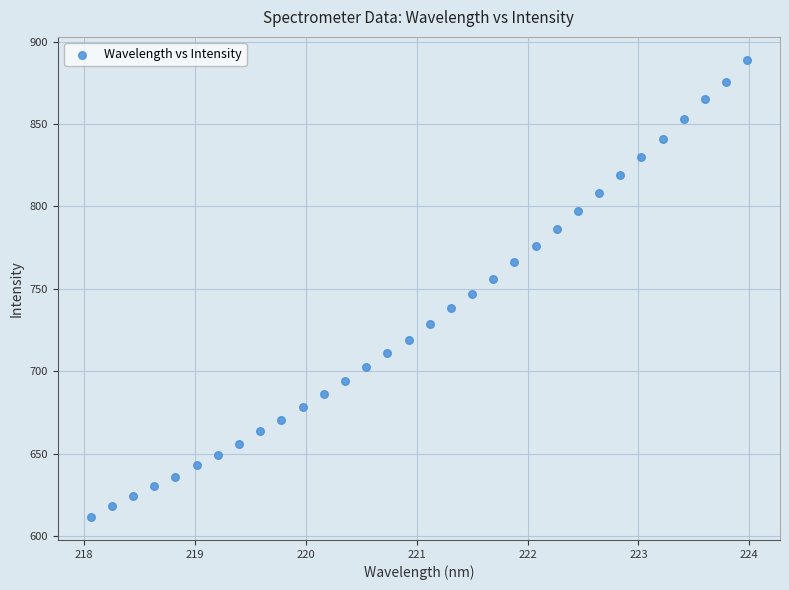

What is the range of Y values (max minus min)?

277.4